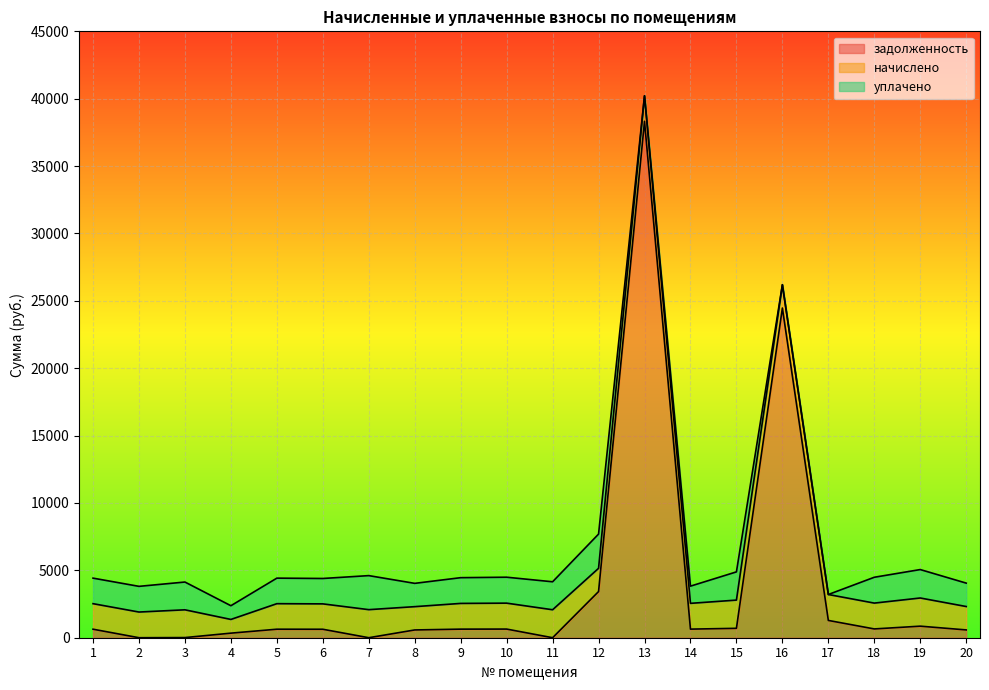

List the series in order of their peak value, highest first.

задолженность, уплачено, начислено